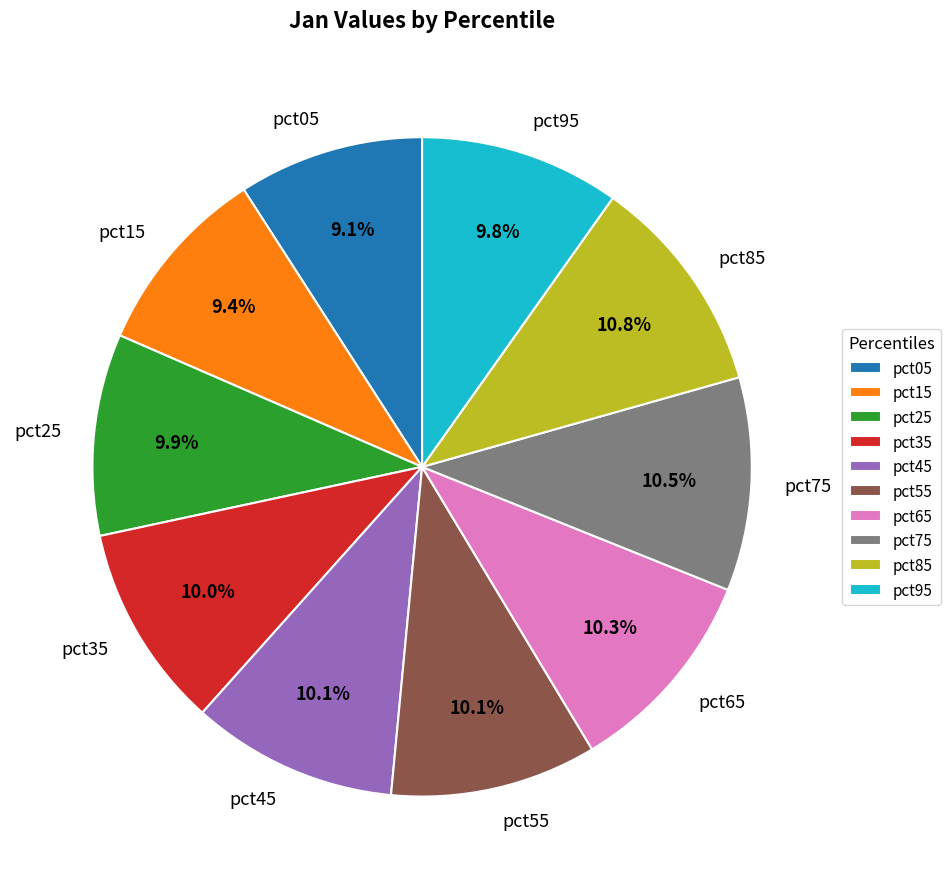

Which has a higher value, pct05 or pct75?

pct75